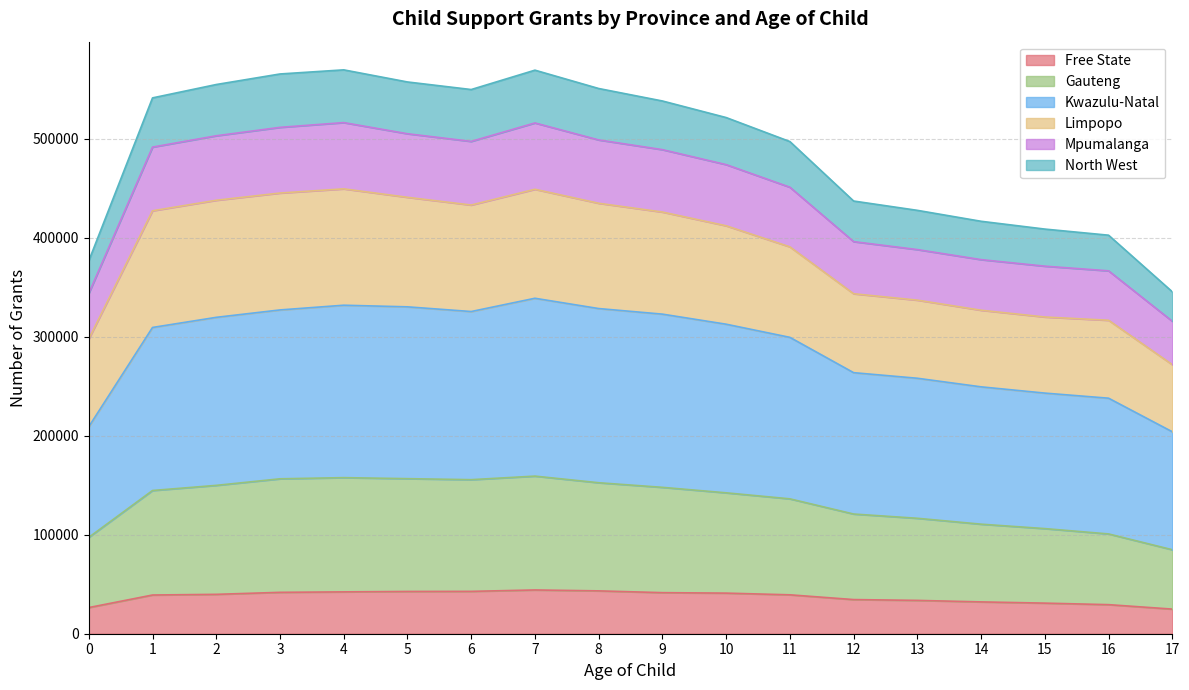

How many interior local peaks does the Mpumalanga series have?

2